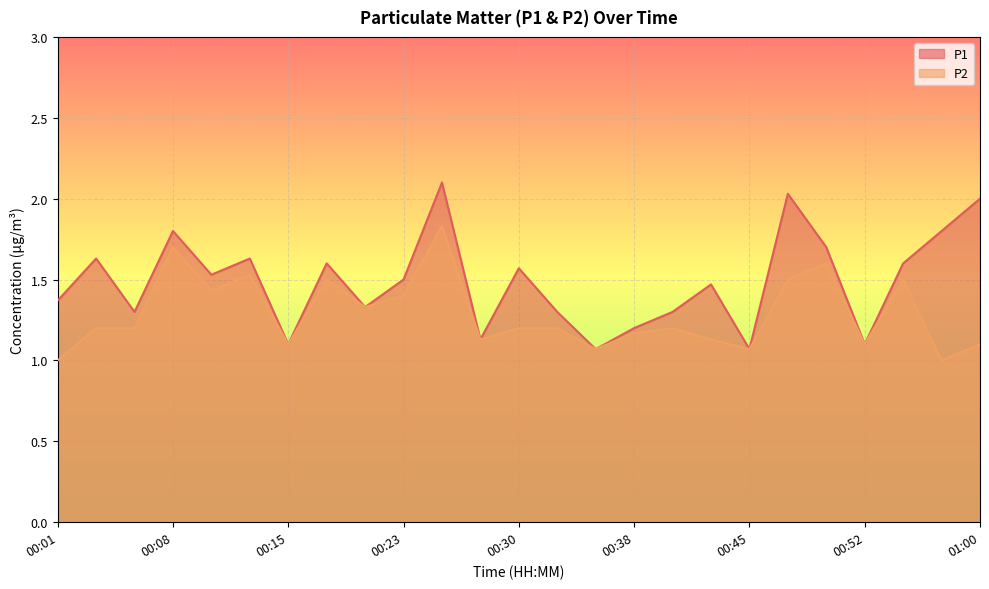

True or false: P2 and P1 cross at least once.

False